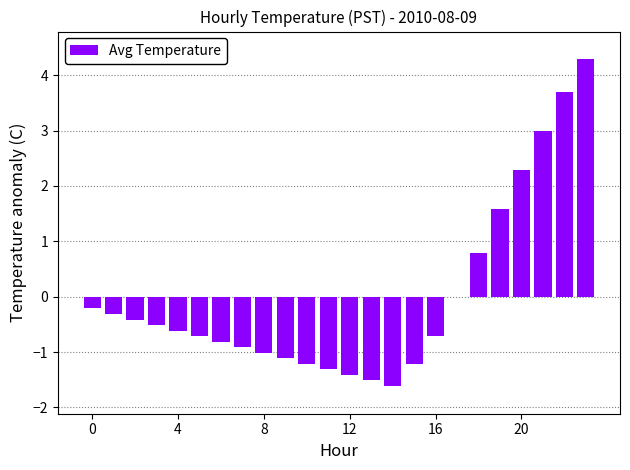

What is the maximum value shown in the chart?

4.3